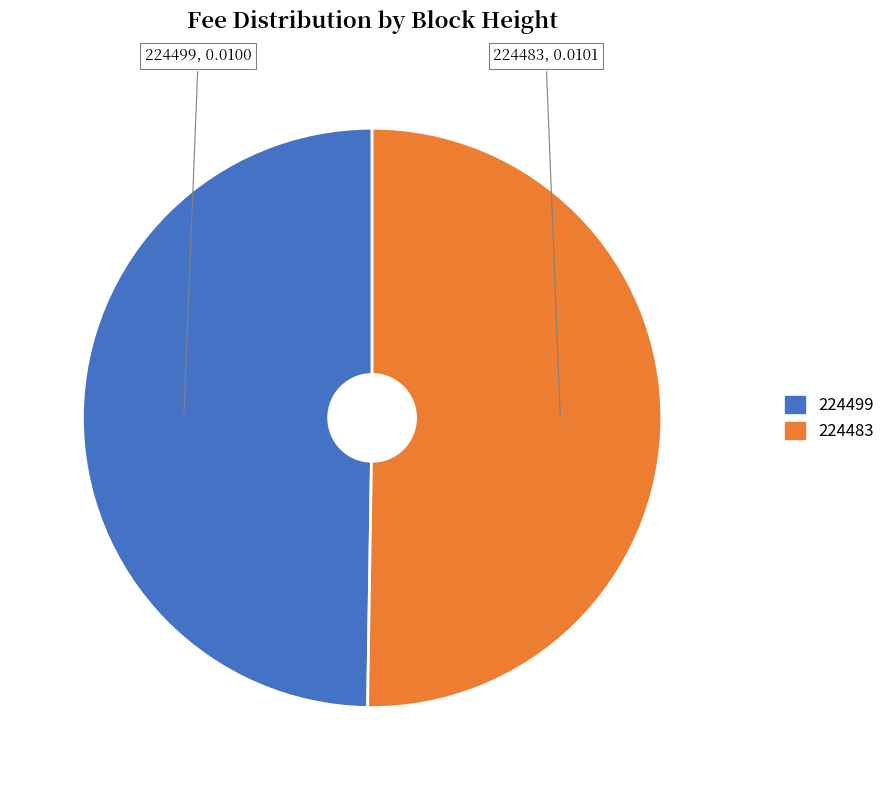

True or false: 224483 accounts for 50% of the total.

True